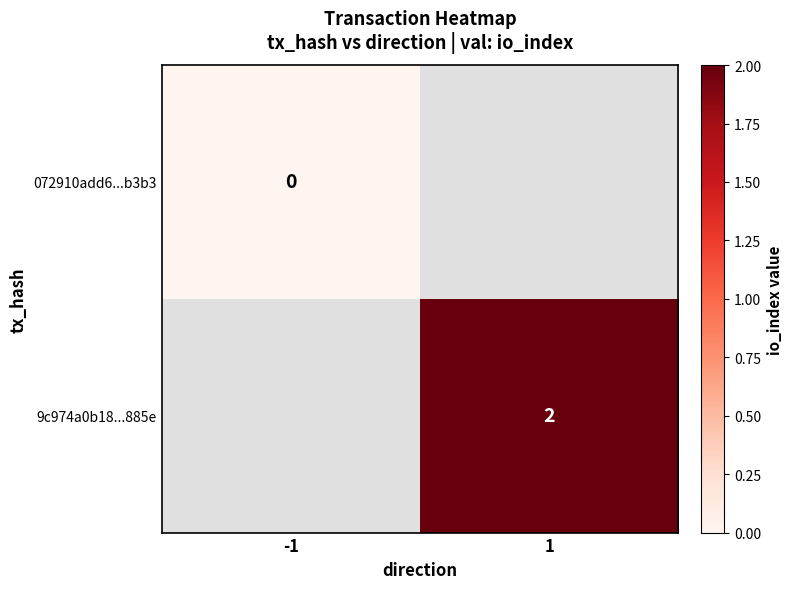

Is it true that 9c974a0b18...885e equals 3 at 1?

False